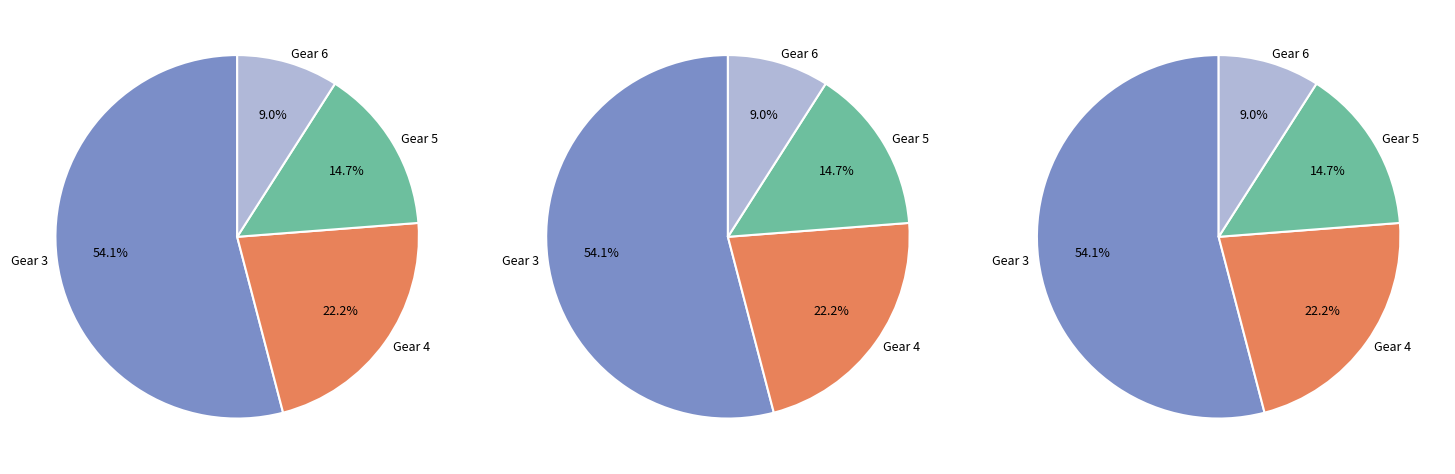

Approximately how many times larger is the value at Gear 5 compared to Gear 3?

0.3